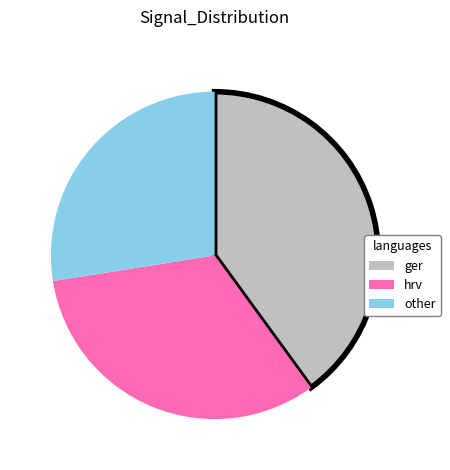

Do hrv and other together represent more than half of the pie?

Yes